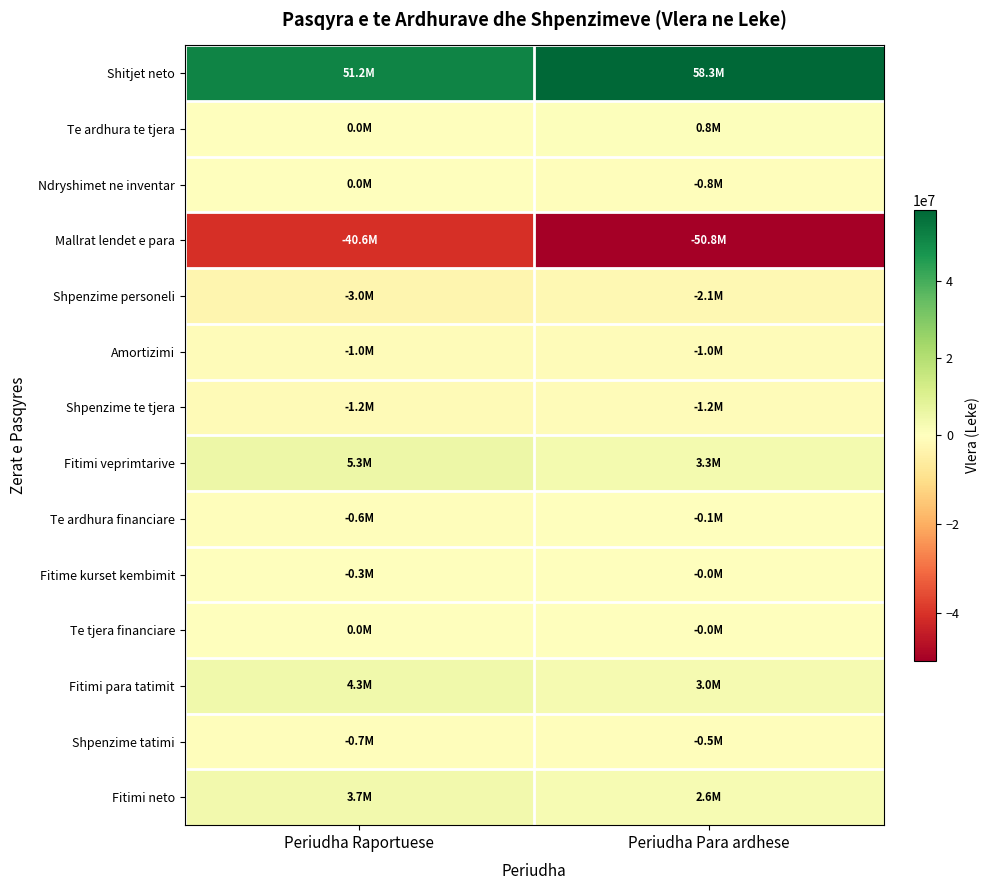

Count the number of data series in this chart.

14